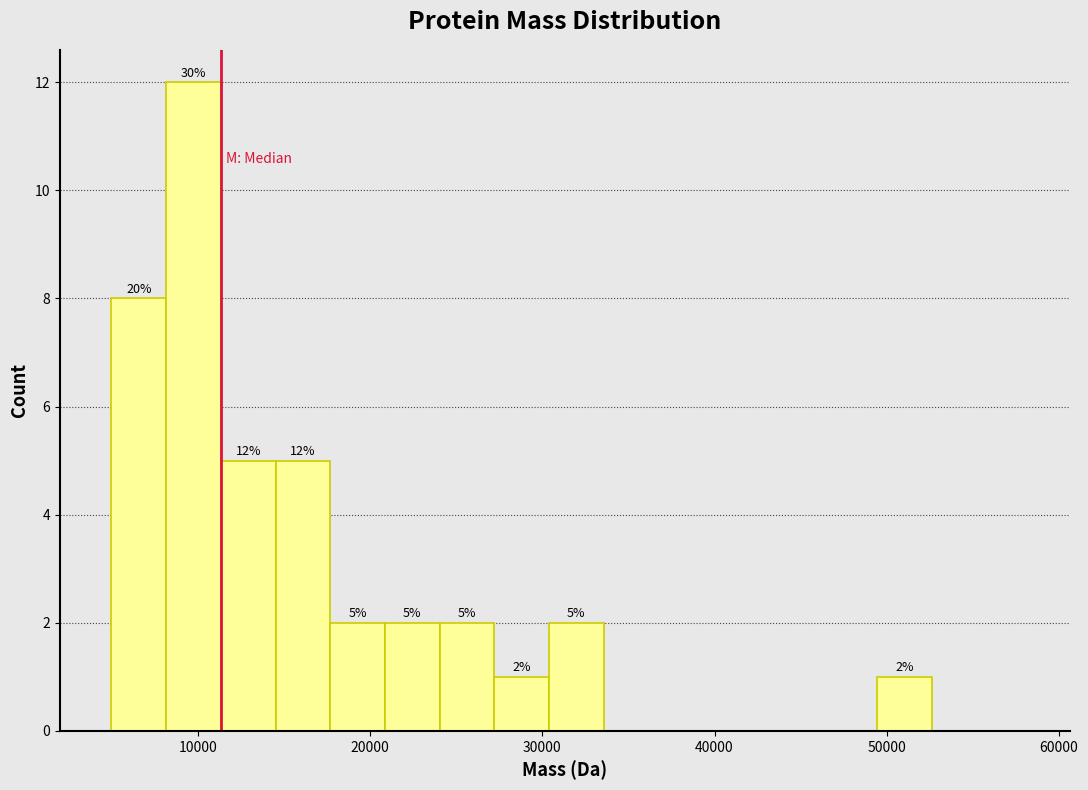

Around what value on the x-axis is the tallest bar? Give the approximate position of its centre, as read against the axis.

10000